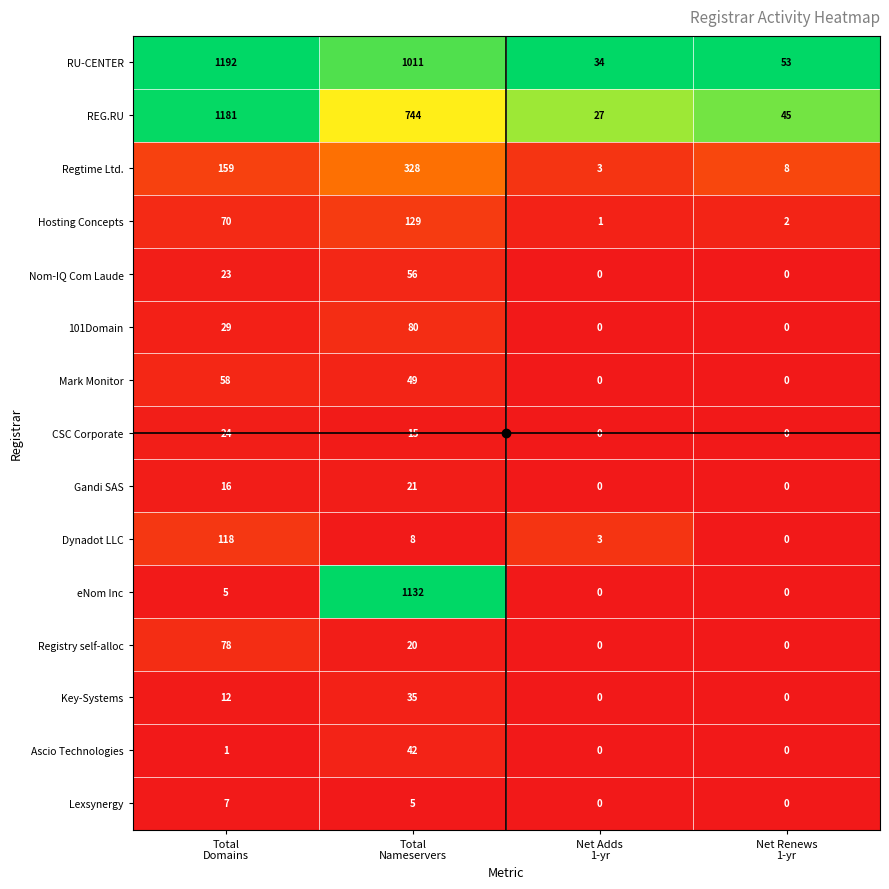

List the series in order of their peak value, lowest first.

Lexsynergy, Gandi SAS, CSC Corporate, Key-Systems, Ascio Technologies, Nom-IQ Com Laude, Mark Monitor, Registry self-alloc, 101Domain, Dynadot LLC, Hosting Concepts, Regtime Ltd., eNom Inc, REG.RU, RU-CENTER